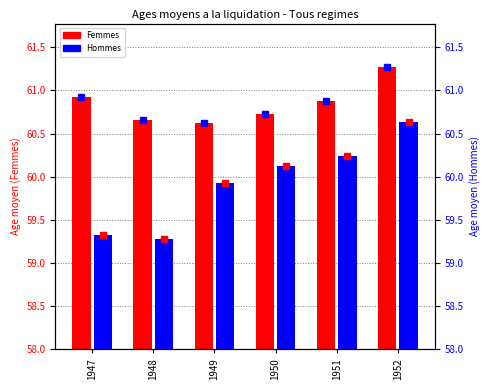

Which series changed the most between 1948 and 1949?

Hommes